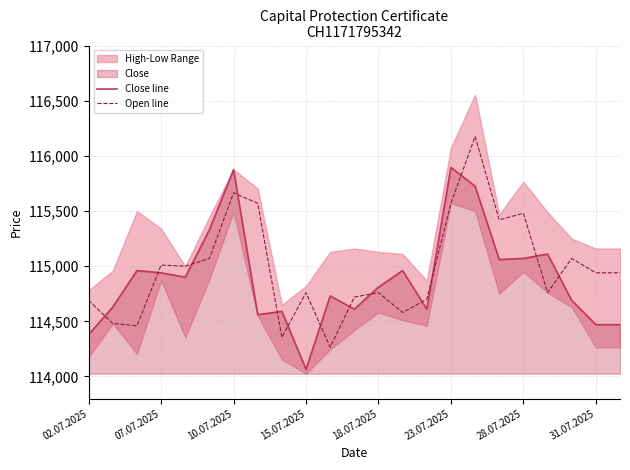

Which series has the largest range (max minus min)?

Open line